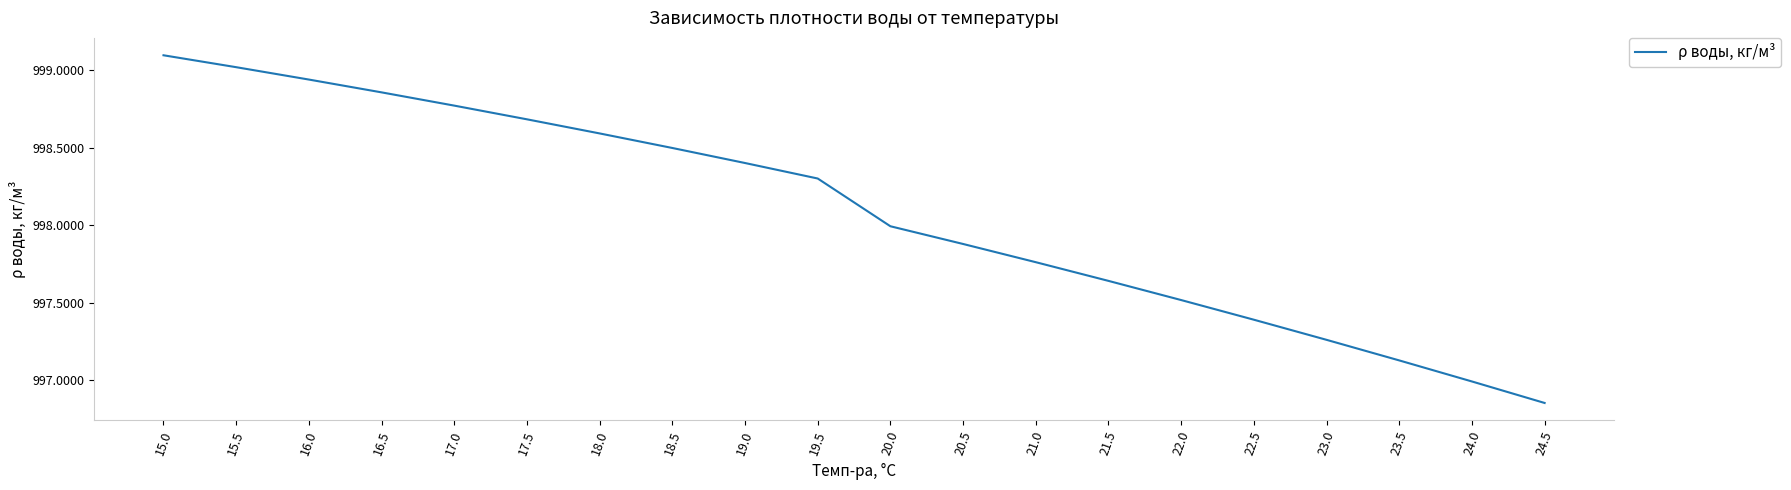

What position from the right is 18.0?

14